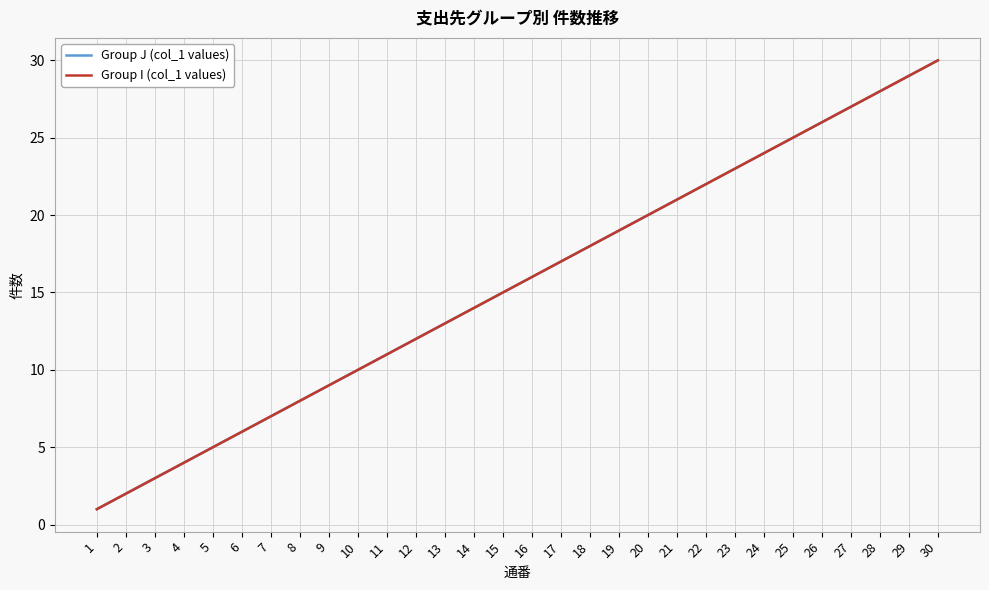

Reading left to right, list all the values displayed in this chart.

Group J (col_1 values): 1=1	2=2	3=3	4=4	5=5	6=6	7=7	8=8	9=9	10=10	11=11	12=12	13=13	14=14	15=15	16=16	17=17	18=18	19=19	20=20	21=21	22=22	23=23	24=24	25=25	26=26	27=27	28=28	29=29	30=30
Group I (col_1 values): 1=1	2=2	3=3	4=4	5=5	6=6	7=7	8=8	9=9	10=10	11=11	12=12	13=13	14=14	15=15	16=16	17=17	18=18	19=19	20=20	21=21	22=22	23=23	24=24	25=25	26=26	27=27	28=28	29=29	30=30